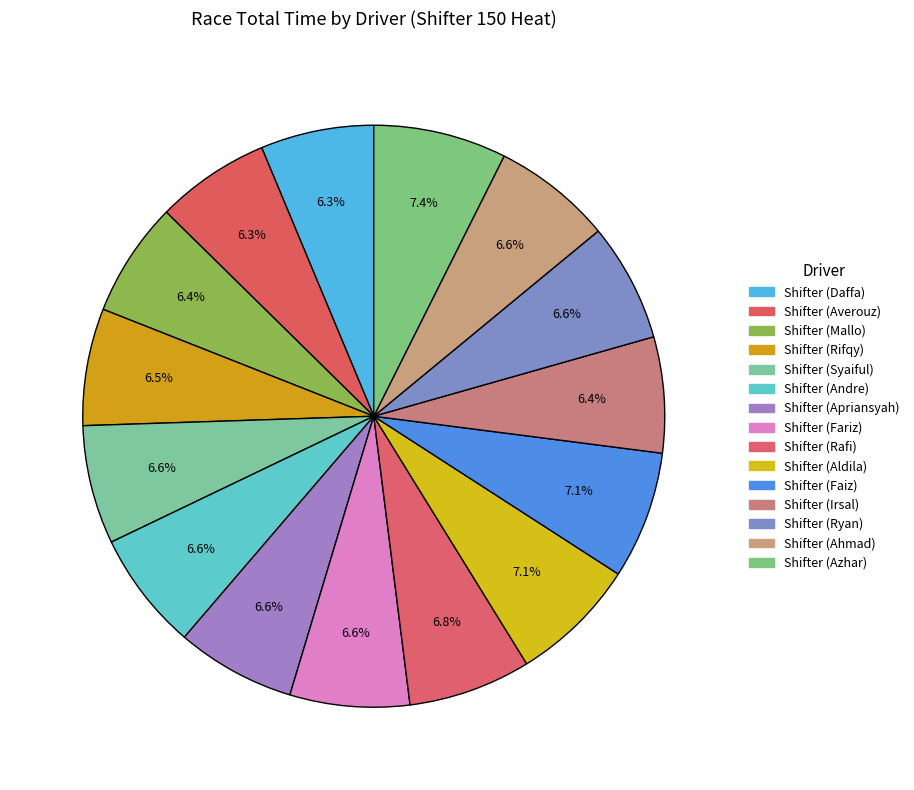

Is there a majority slice in this chart?

No